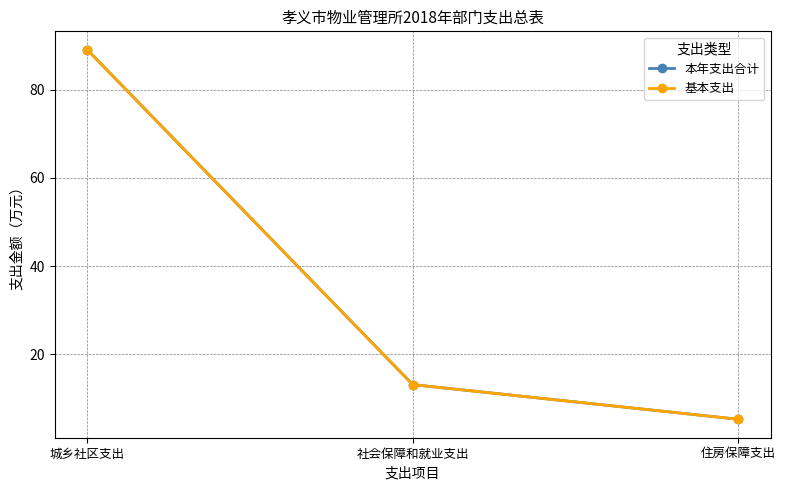

What is the sum of all 基本支出 values?

107.4